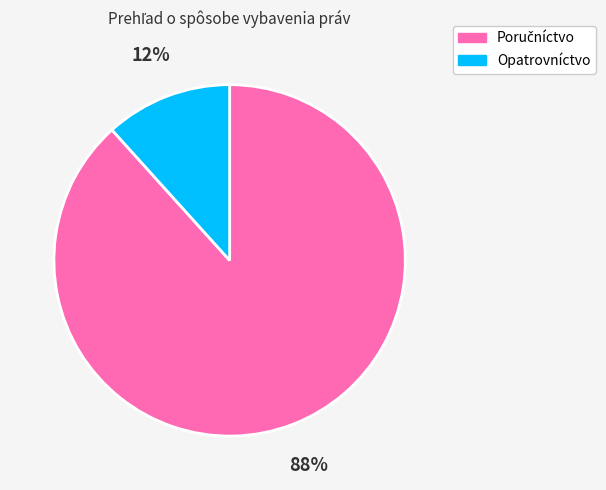

To the nearest percent, what is the average slice percentage?

50%